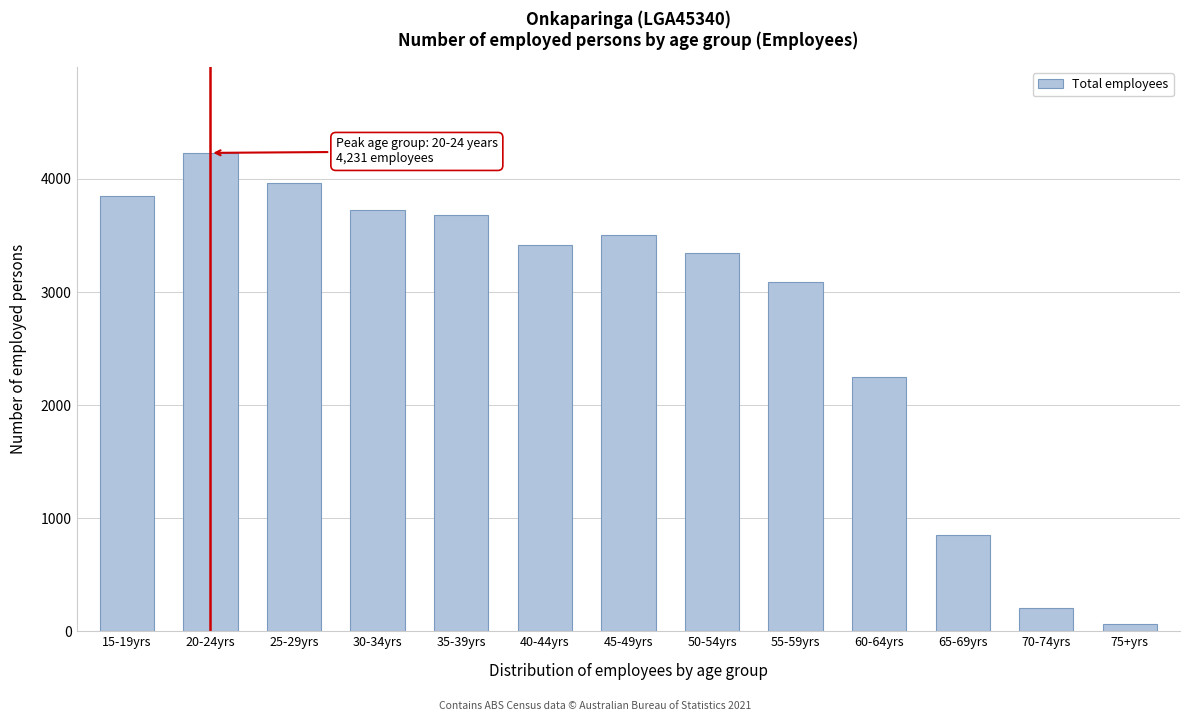

Reading left to right, what are all the values shown in this chart?

15-19yrs=3848	20-24yrs=4231	25-29yrs=3961	30-34yrs=3728	35-39yrs=3681	40-44yrs=3419	45-49yrs=3508	50-54yrs=3345	55-59yrs=3087	60-64yrs=2253	65-69yrs=852	70-74yrs=205	75+yrs=68